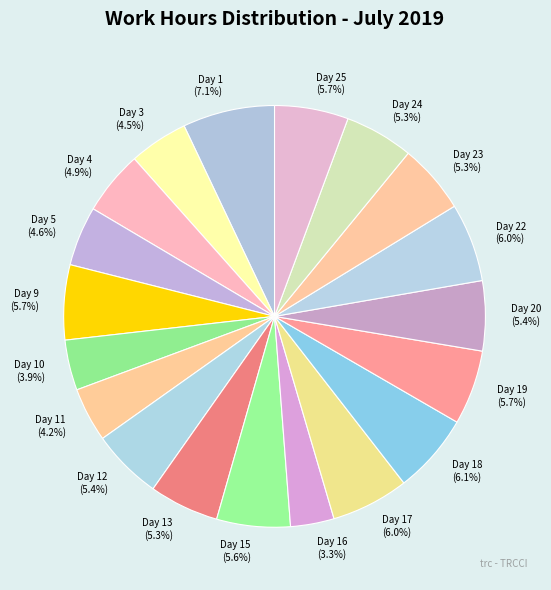

What is the smallest slice in the pie chart?

Day 16 (3.3%)